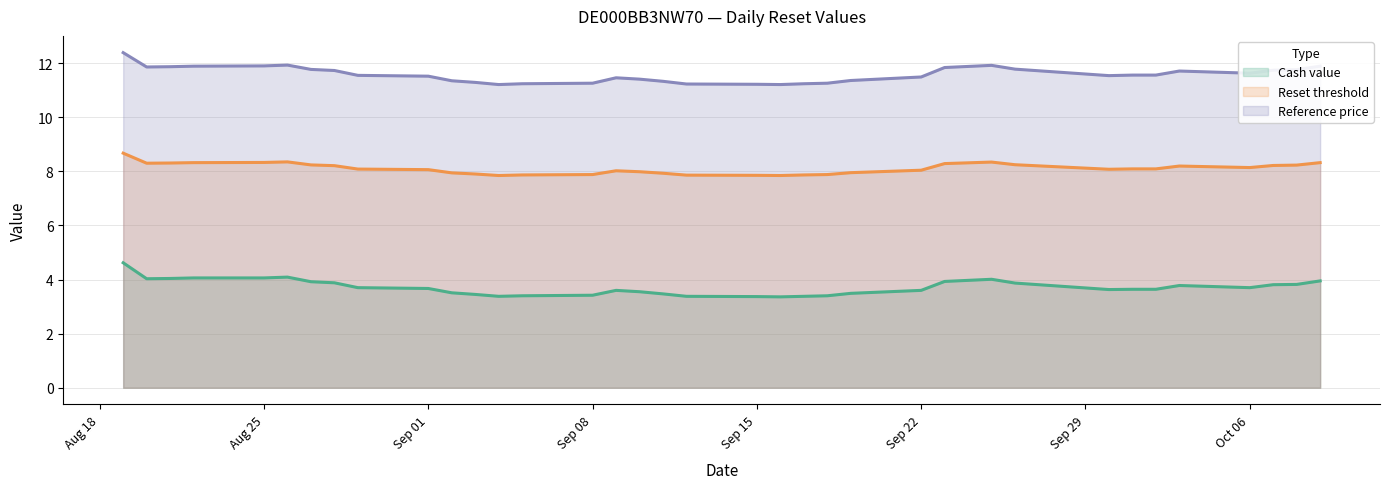

Count the number of categories in the chart.

38